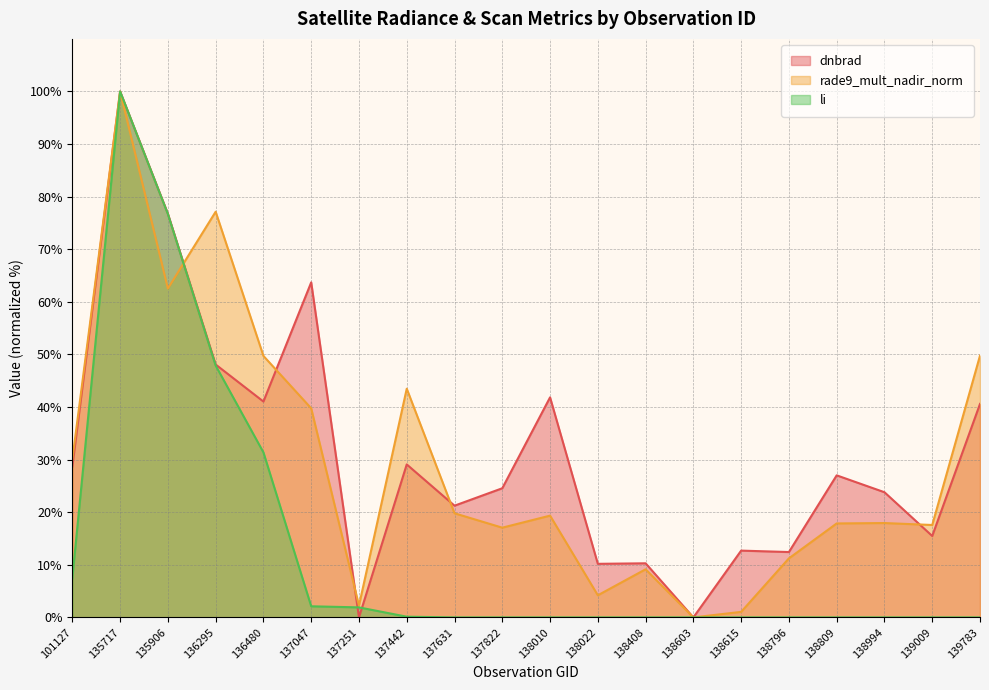

What is the difference between the dnbrad values at 137442 and 138809?

2.1